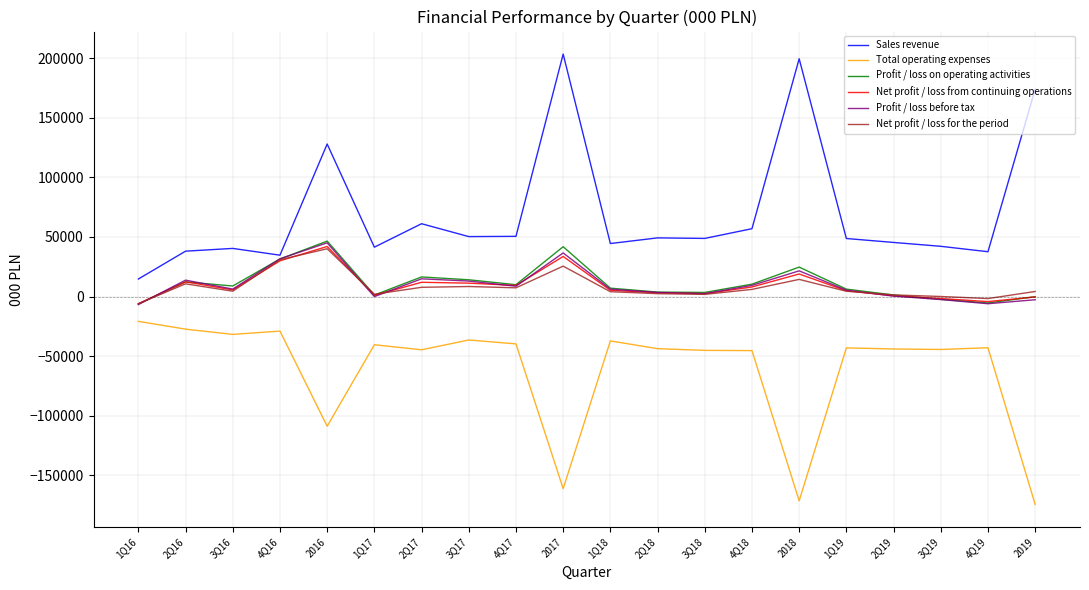

What are all the series names shown in the legend?

Sales revenue, Total operating expenses, Profit / loss on operating activities, Net profit / loss from continuing operations, Profit / loss before tax, Net profit / loss for the period